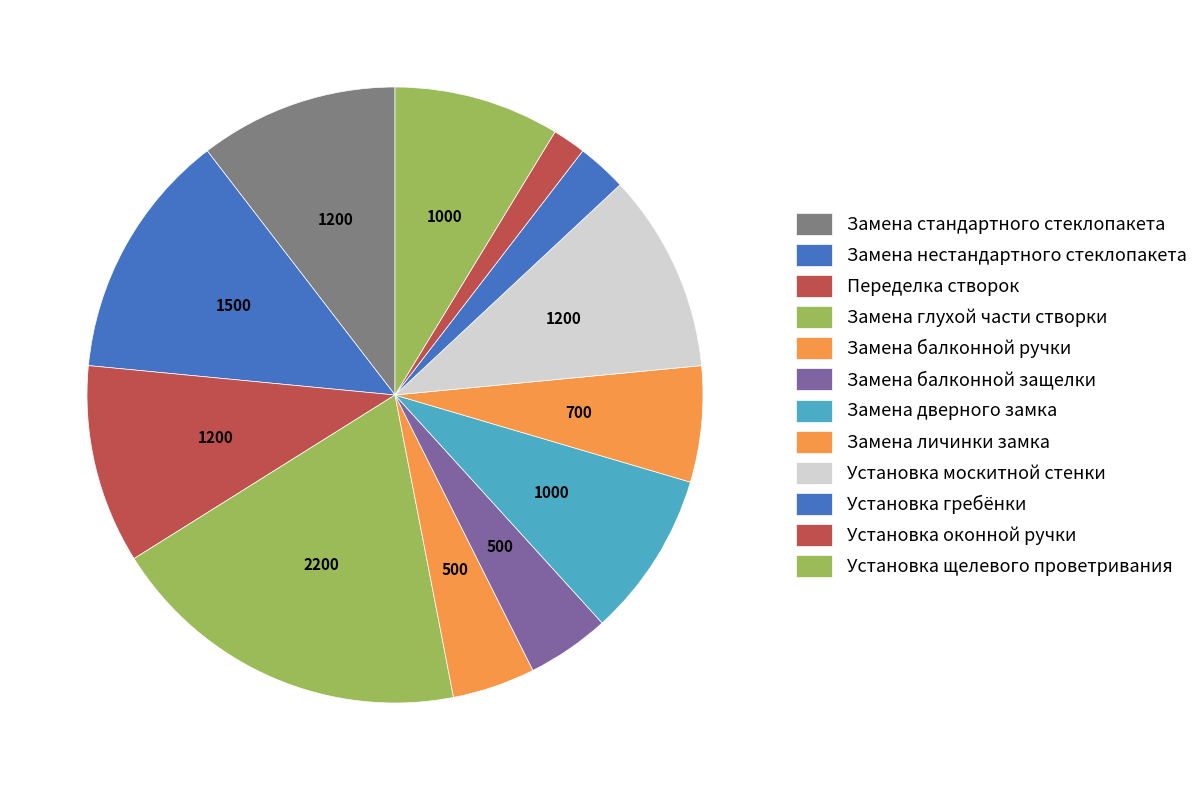

How much of the chart is everything except Установка оконной ручки?

98.3%